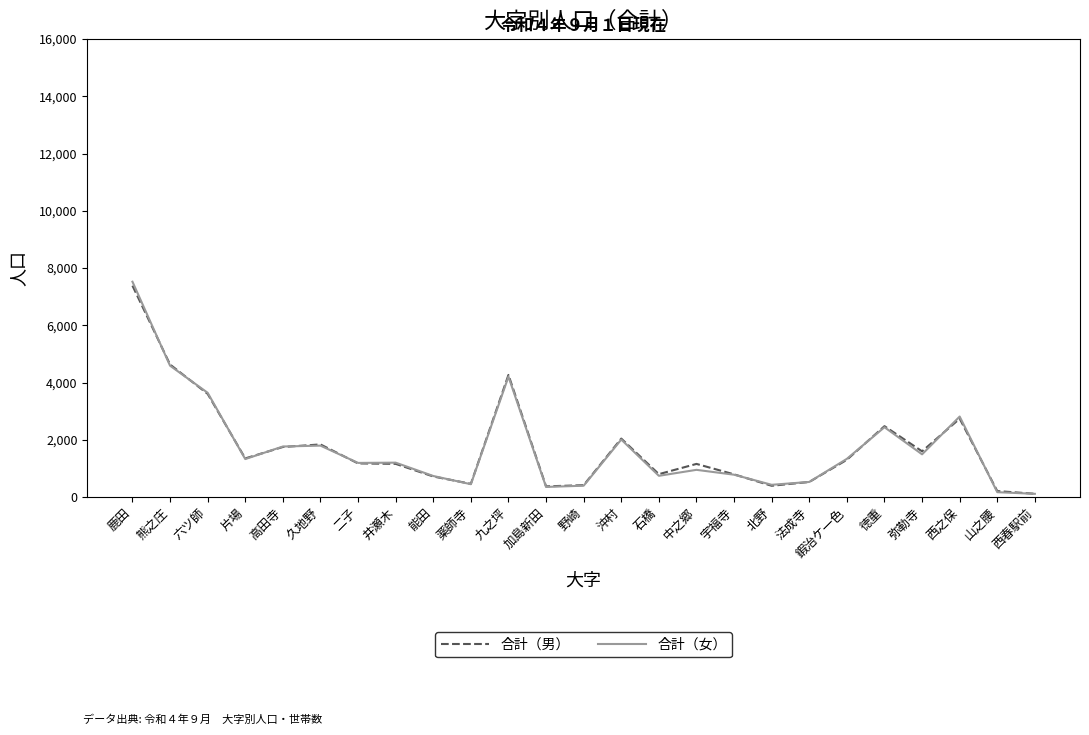

Which series has the widest spread of values?

合計（女）